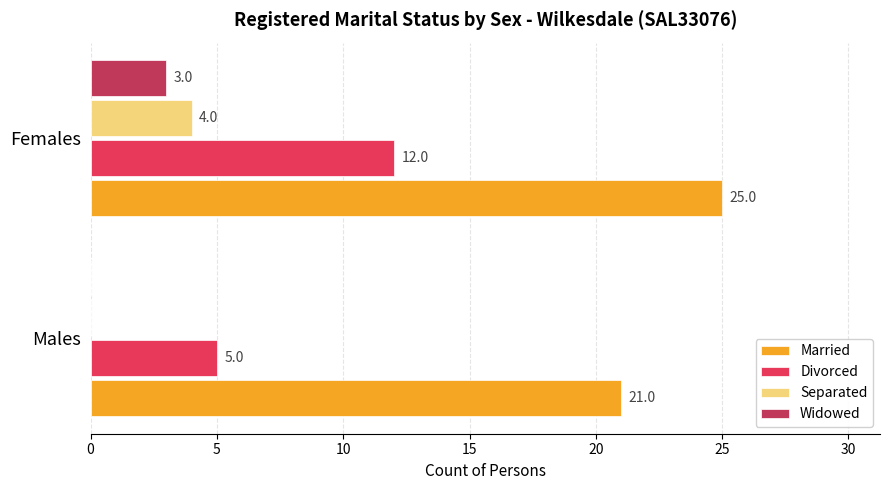

At which category is the sum across all series the highest?

Females